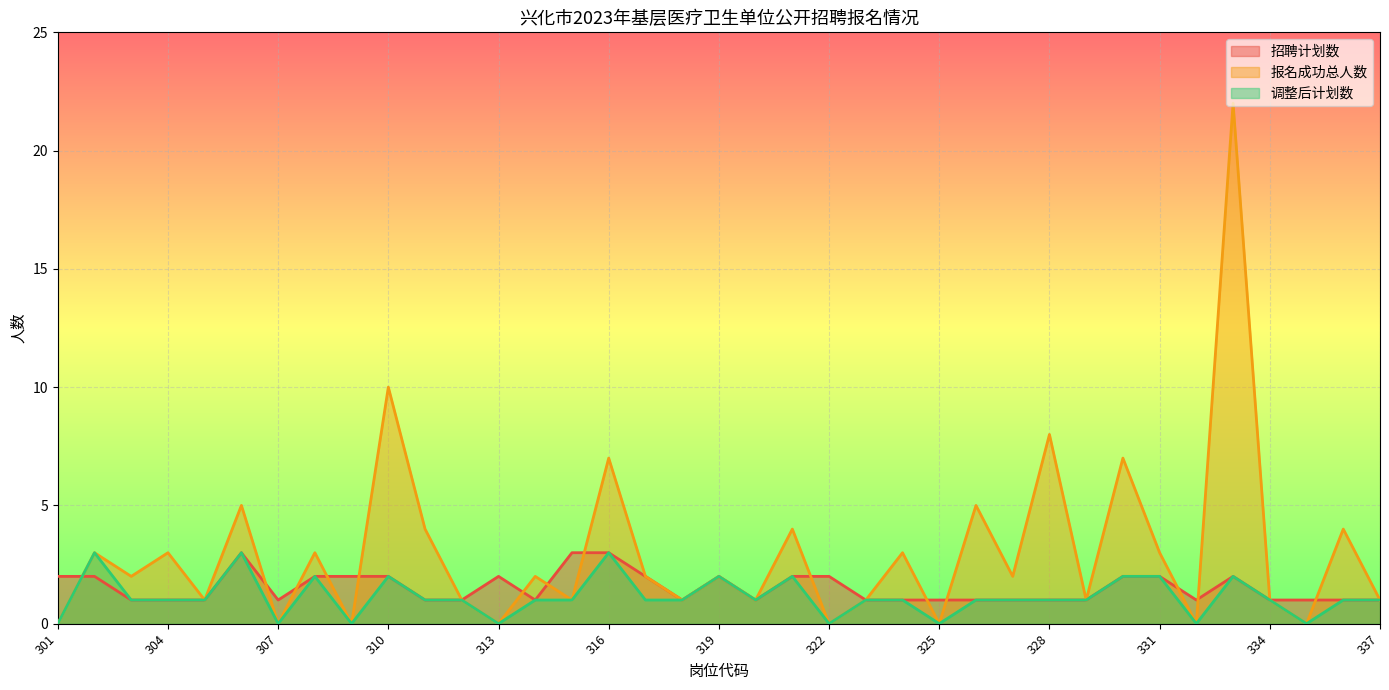

What are all the series names shown in the legend?

招聘计划数, 报名成功总人数, 调整后计划数